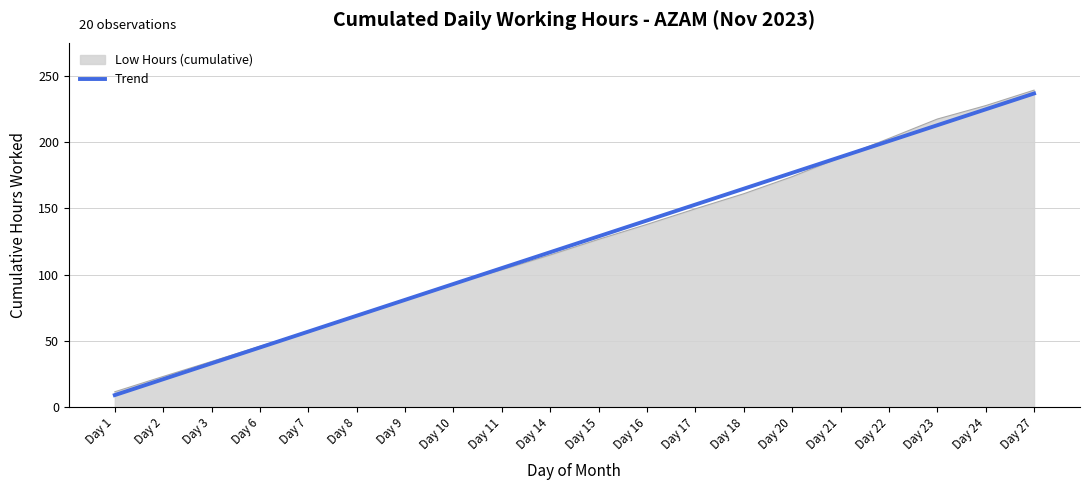

Which series changed the most between Day 3 and Day 21?

Trend